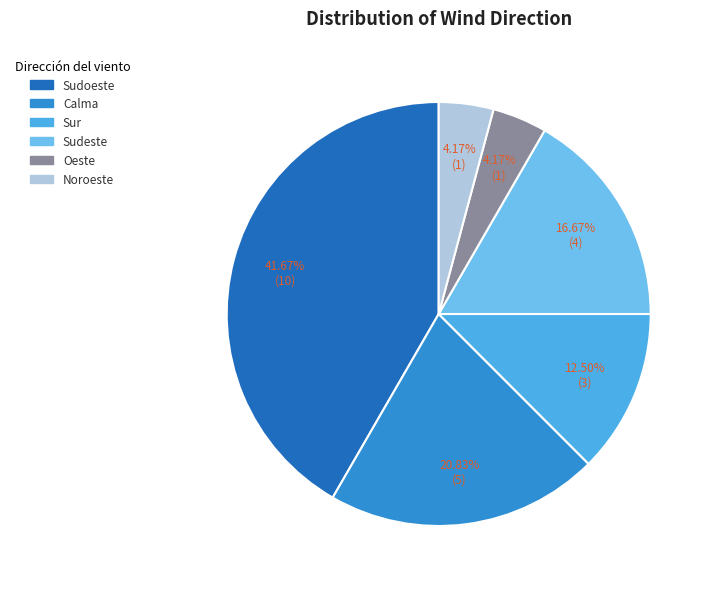

Is there a majority slice in this chart?

No